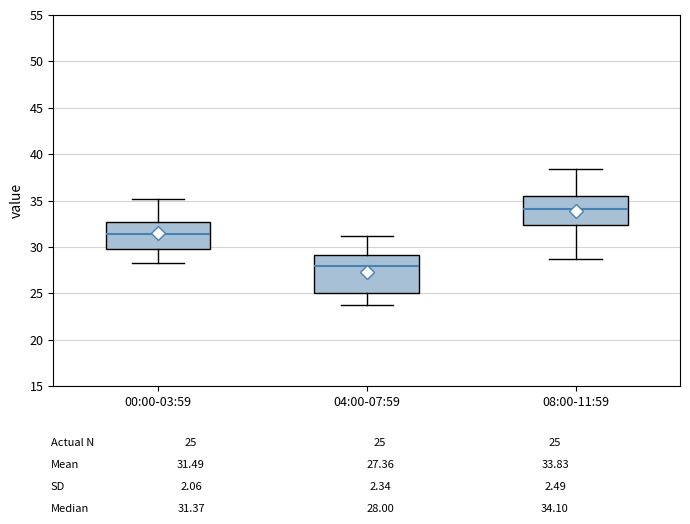

Where does the lower whisker of the box for 04:00-07:59 end on the y-axis? The values are not printed on the chart, so give them approximately, as read against the axis.

23.5